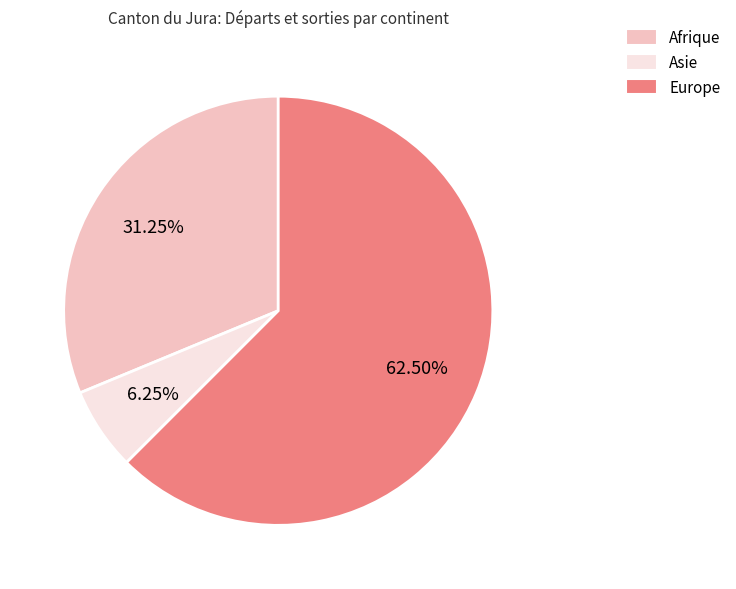

True or false: Asie accounts for 1% of the total.

False